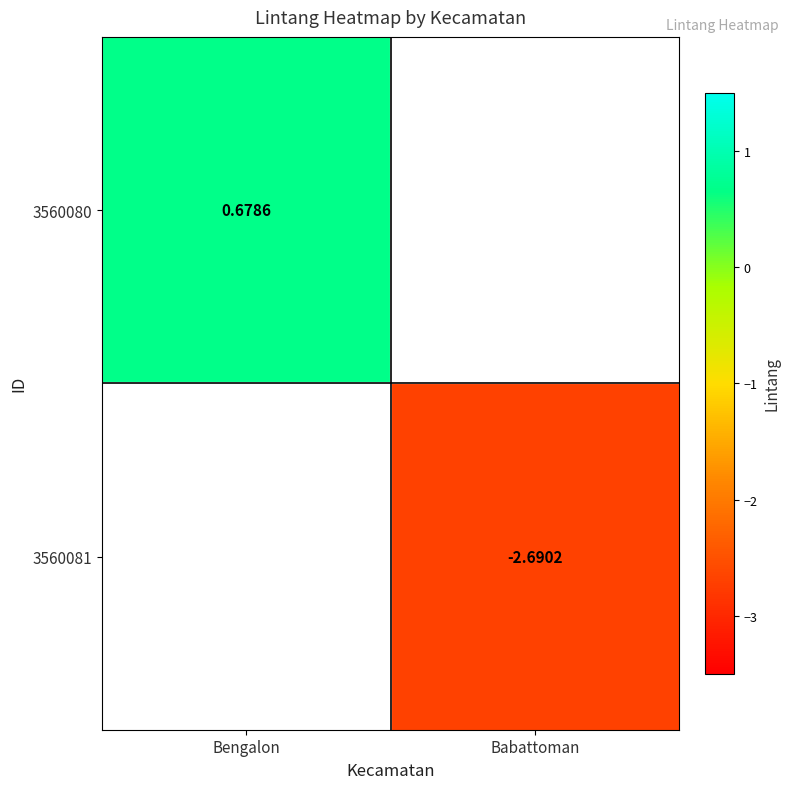

Count the number of data series in this chart.

2